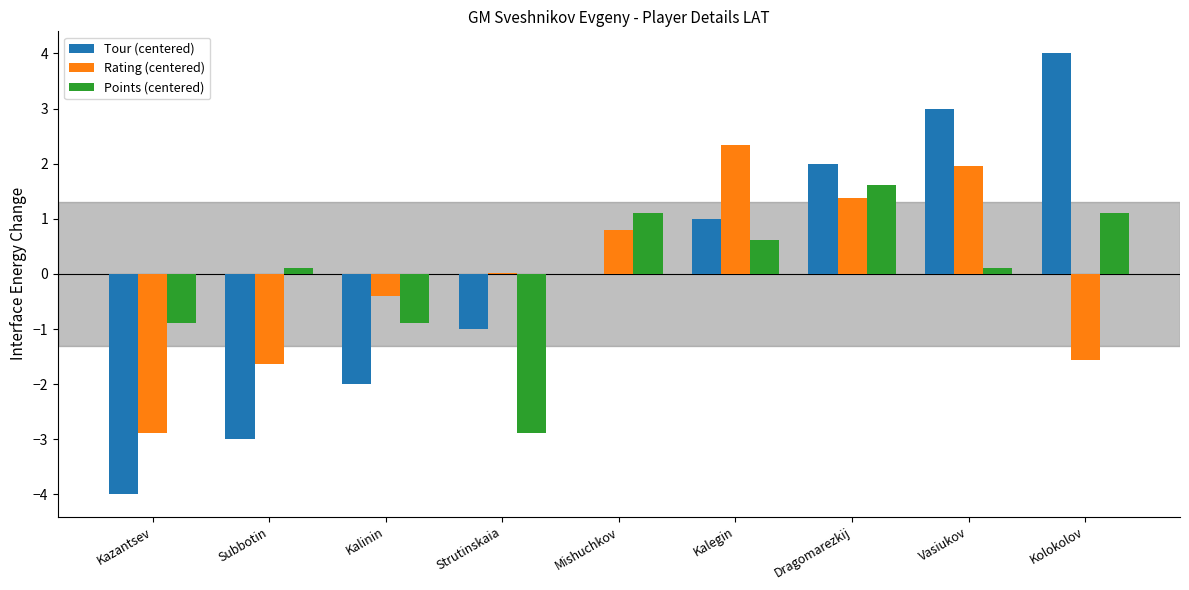

What is the highest value of the Points (centered) series?

1.6